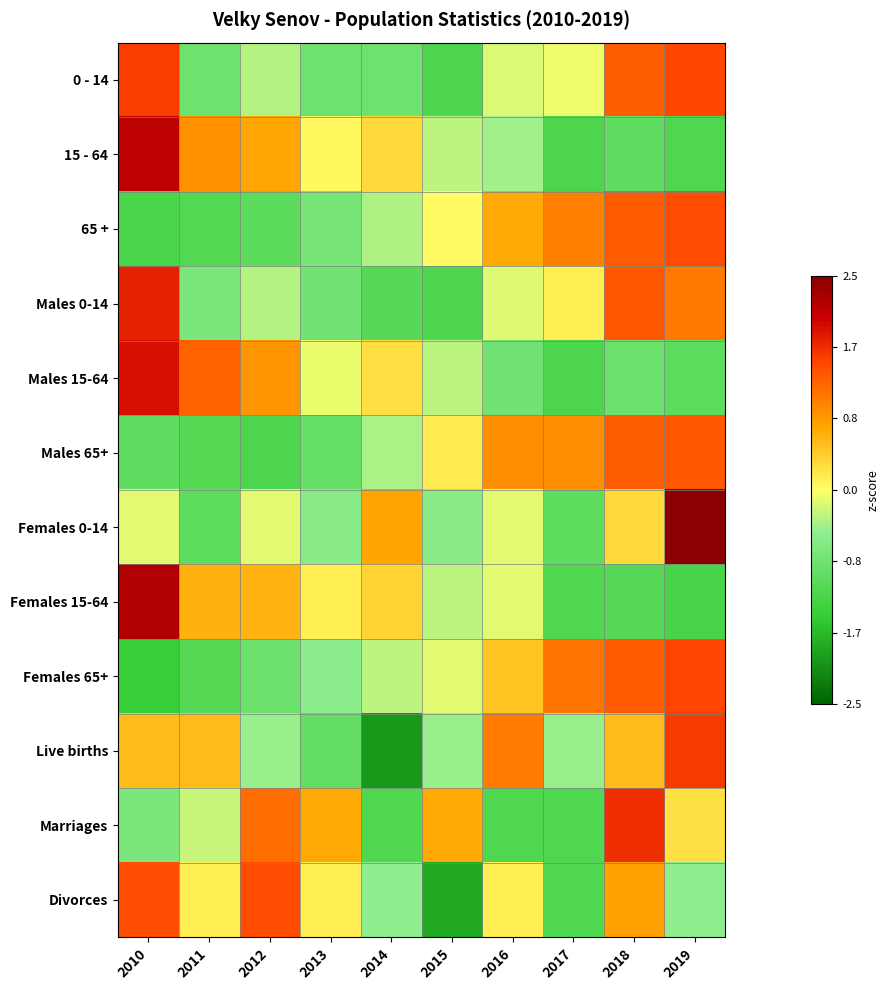

List the series in order of their peak value, highest first.

Females 0-14, Females 15-64, 15 - 64, Males 15-64, Males 0-14, Marriages, Live births, 0 - 14, Females 65+, 65 +, Divorces, Males 65+